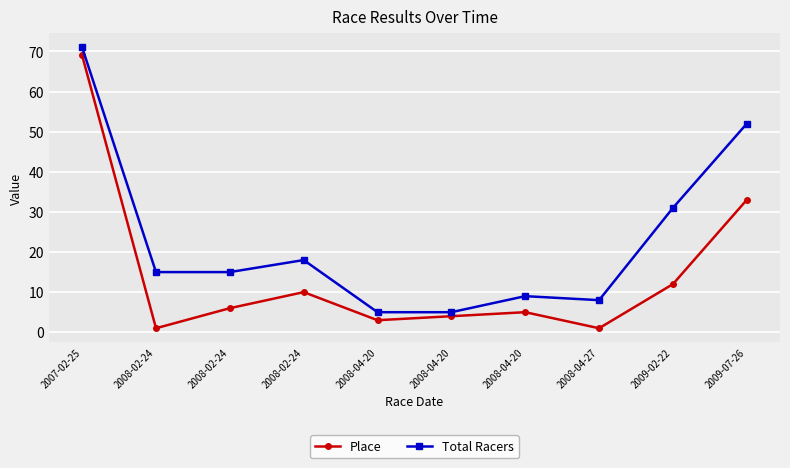

At which category is the sum across all series the highest?

2007-02-25